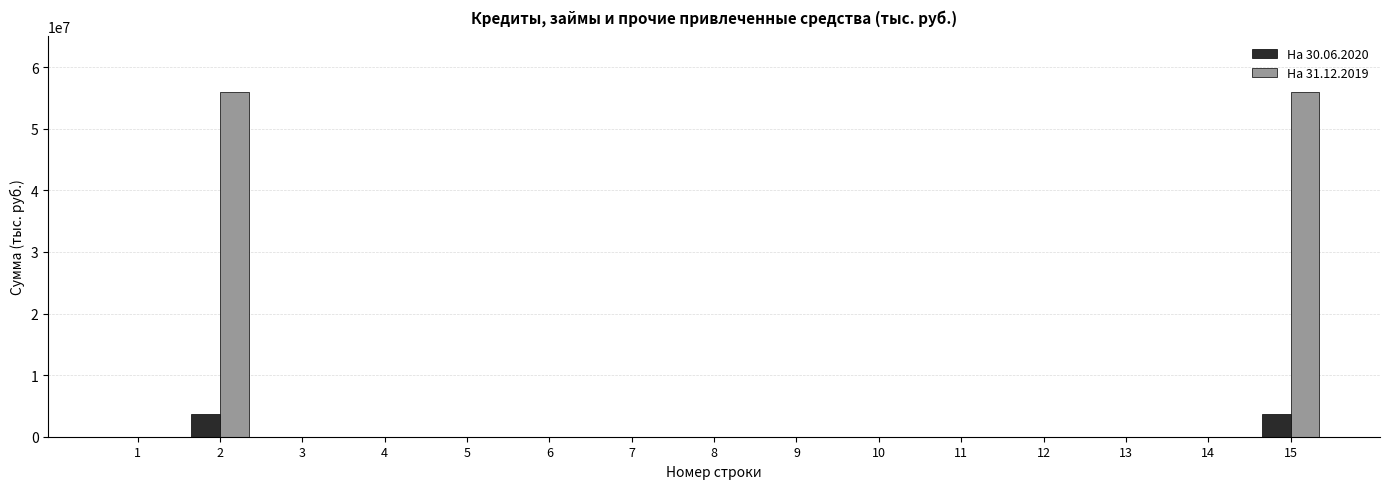

What is the maximum value shown in the chart?

55912745.9